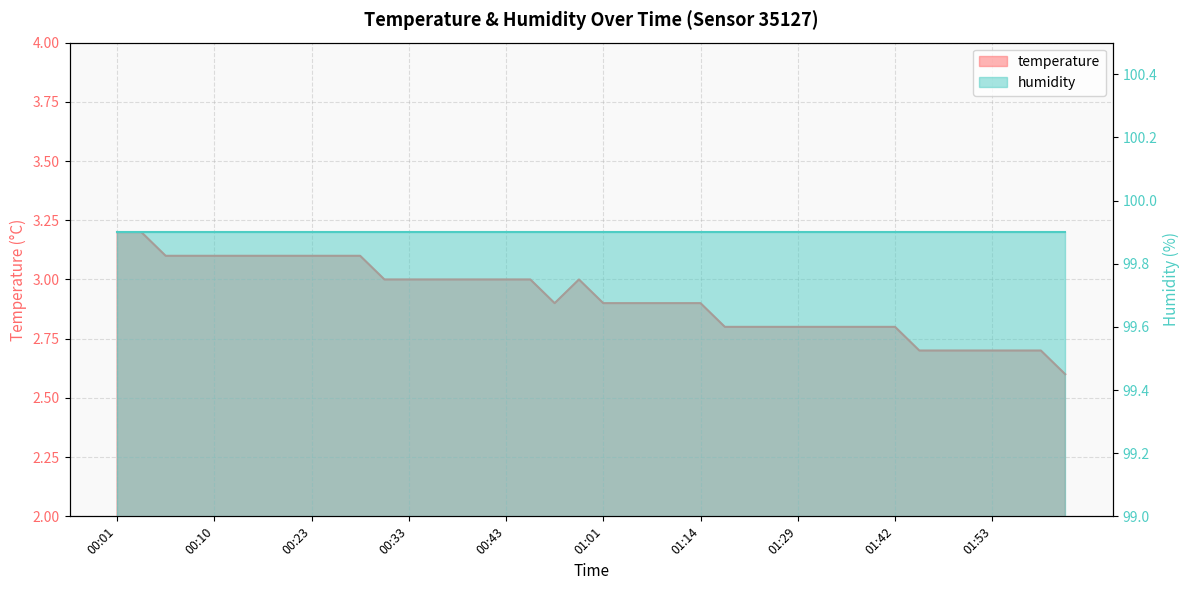

What is the value of the 26th point from the left?

2.8